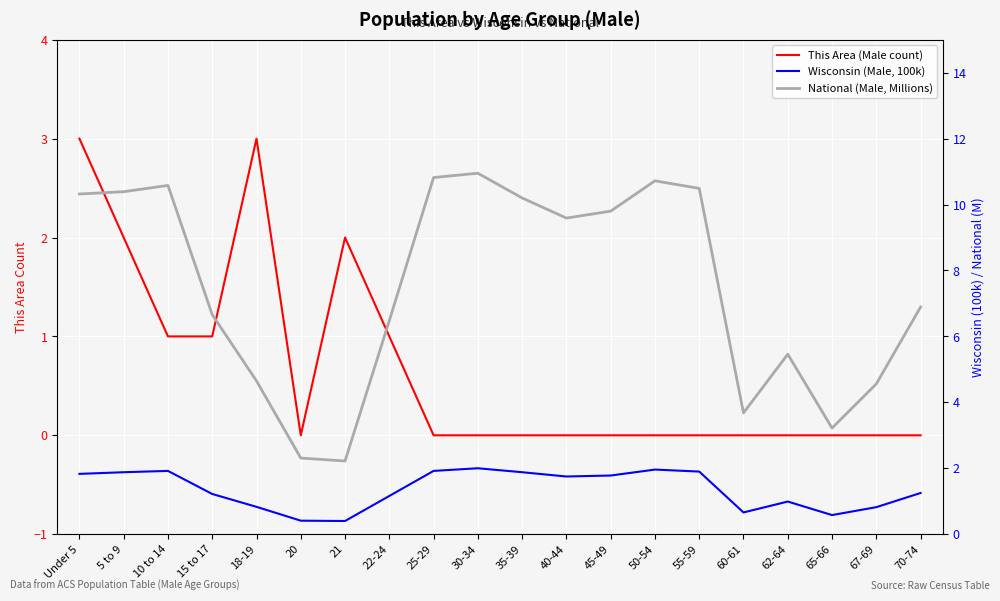

True or false: Wisconsin (Male, 100k) and National (Male, Millions) cross at least once.

False